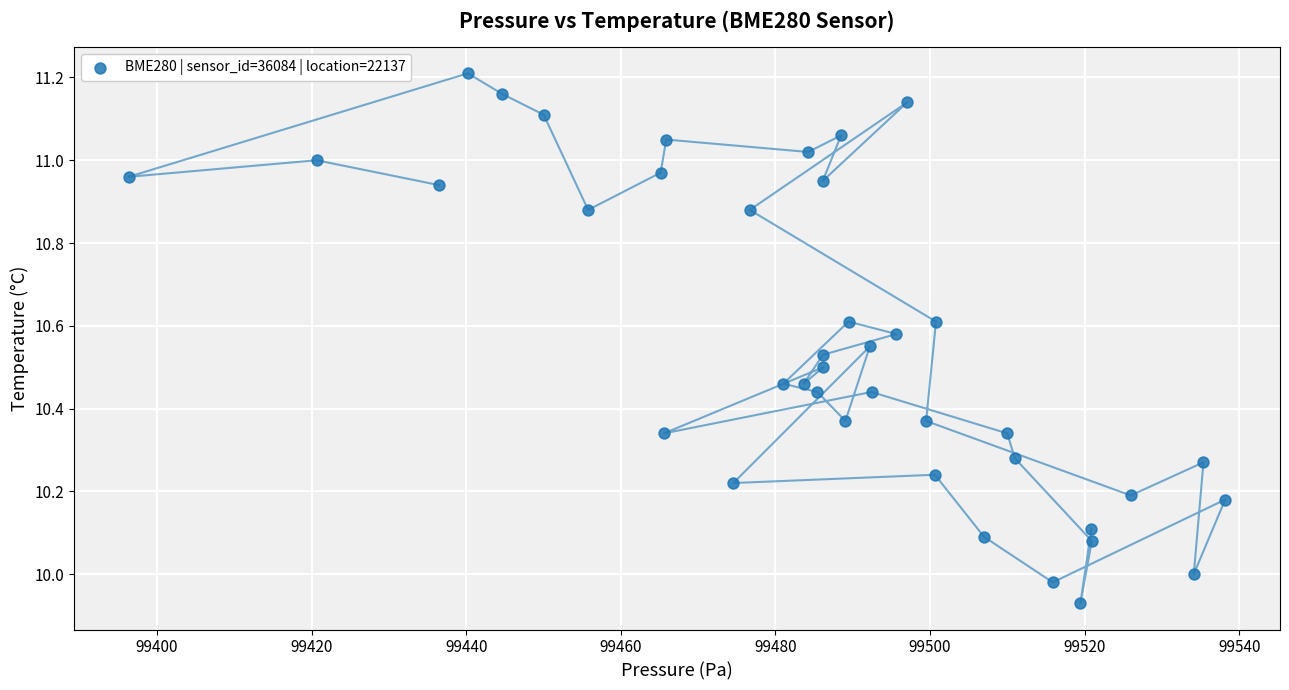

What is the range of X values (max minus min)?

141.9